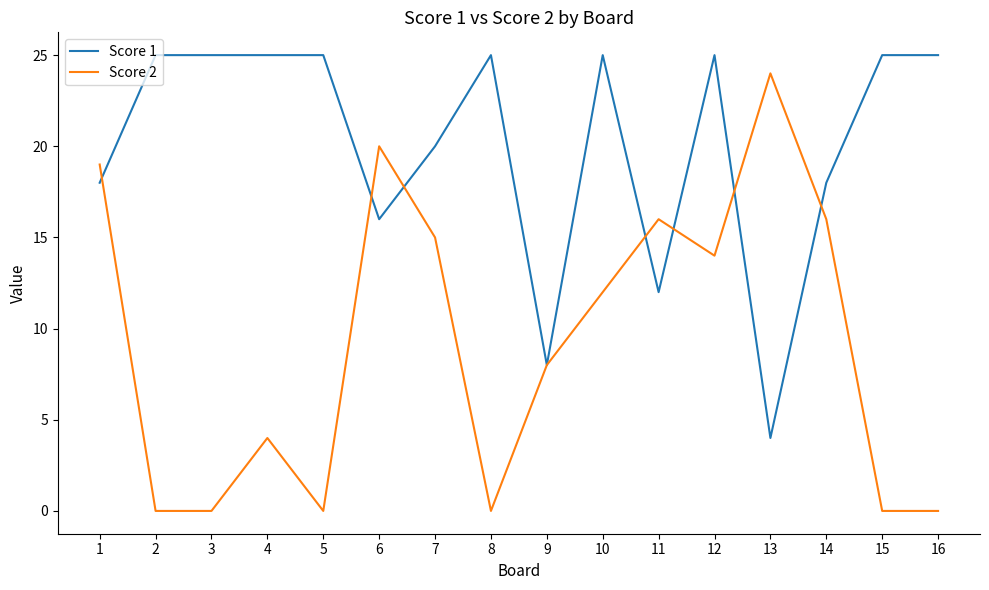

What is the sum of the Score 1 values at 10 and 1?

43